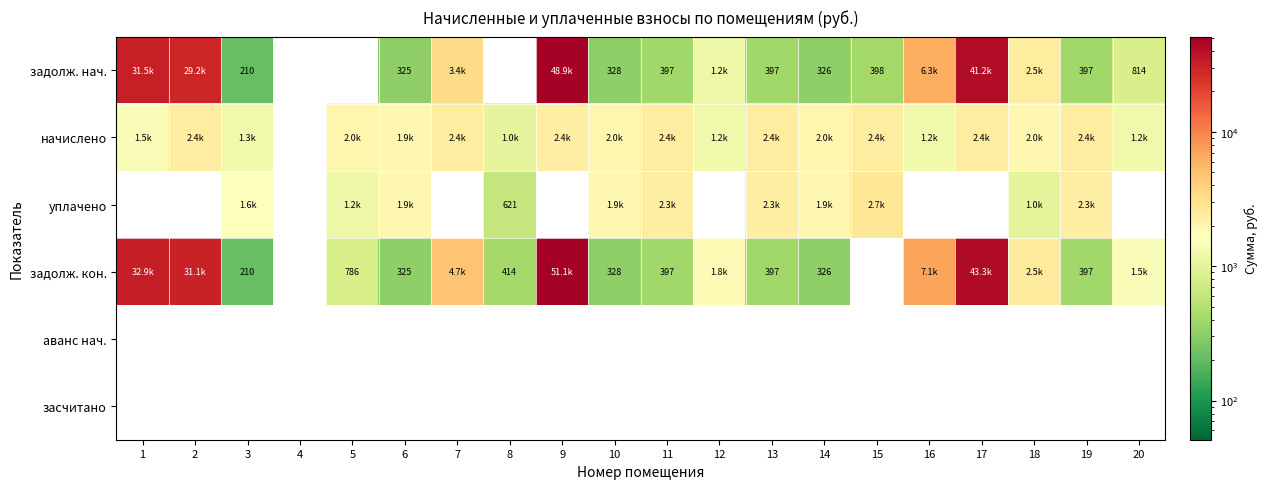

At which label does задолж. кон. first exceed 785?

1